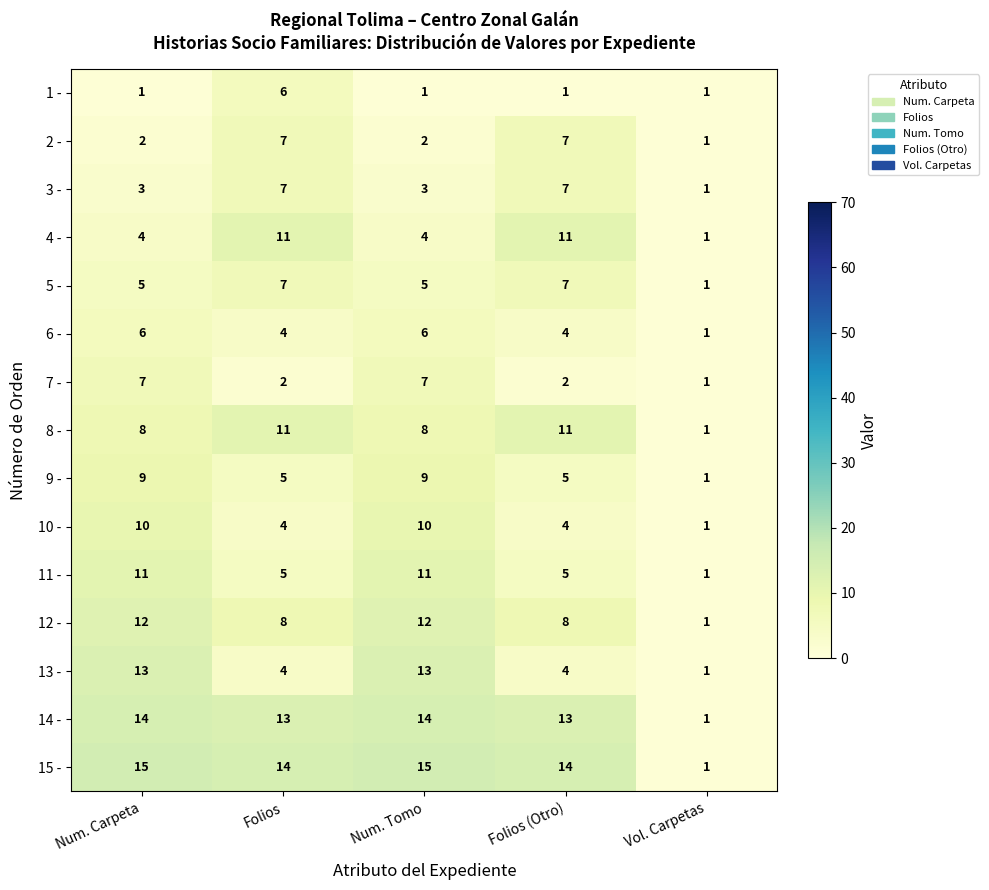

What is the difference between the maximum and minimum values in the 9 - series?

8